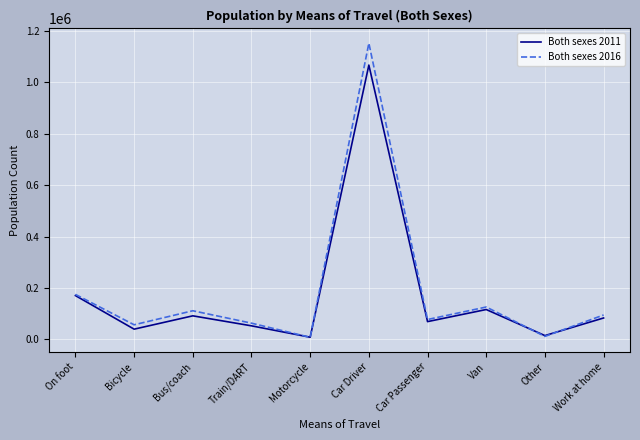

Between Car Passenger and Van, which series saw the biggest shift?

Both sexes 2016